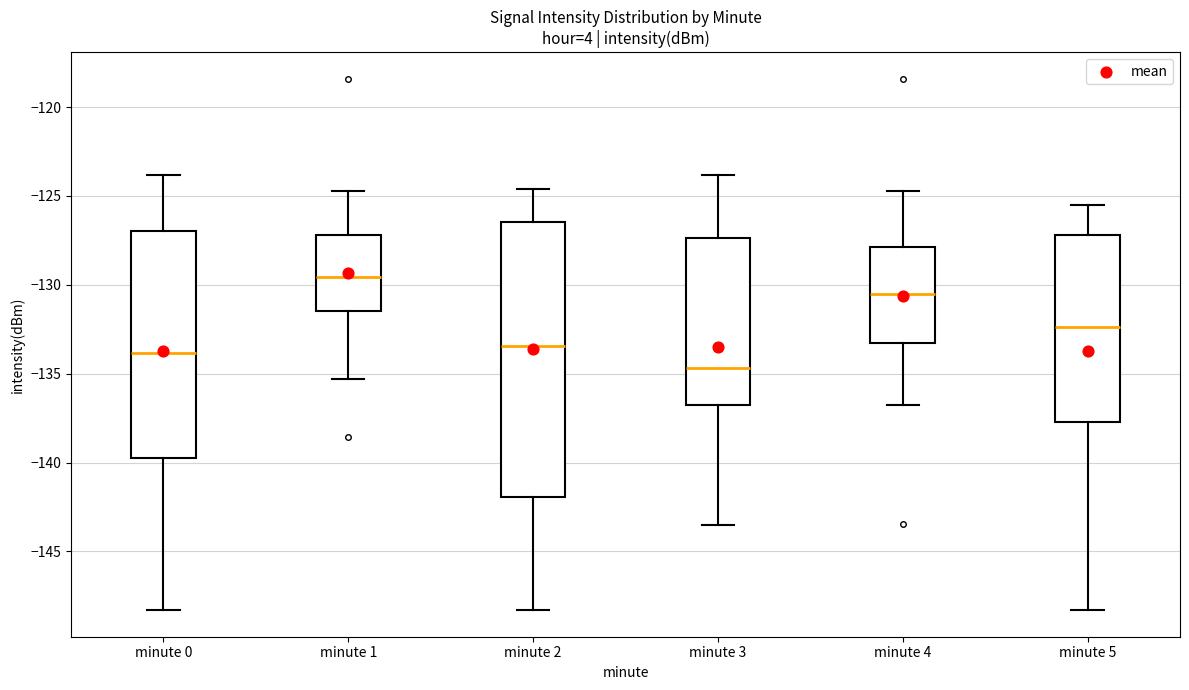

Comparing the boxes themselves (not the whiskers), which one is the tallest?

minute 2